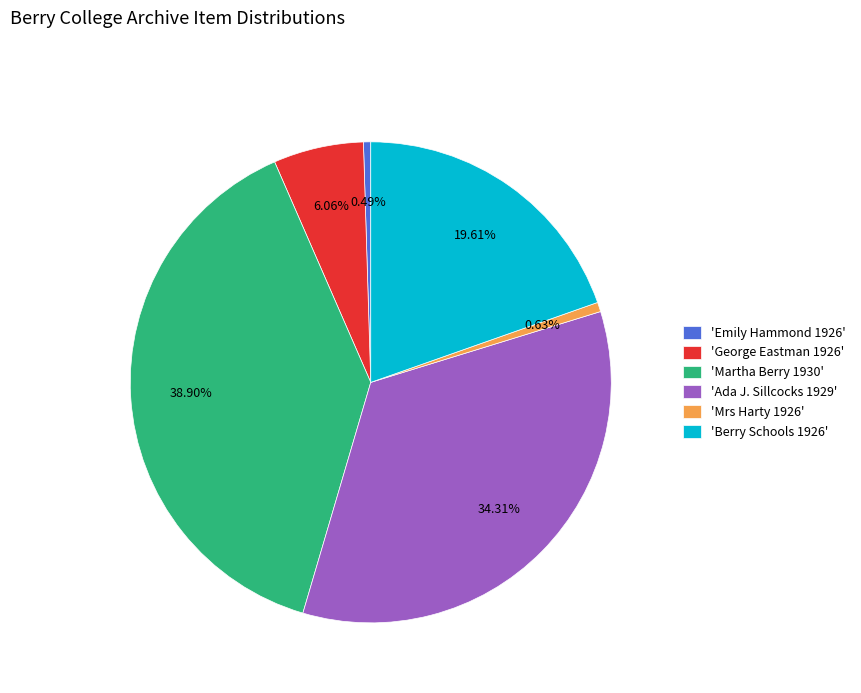

What is the ratio of the value at 'Mrs Harty 1926' to the value at 'Emily Hammond 1926'?

1.3